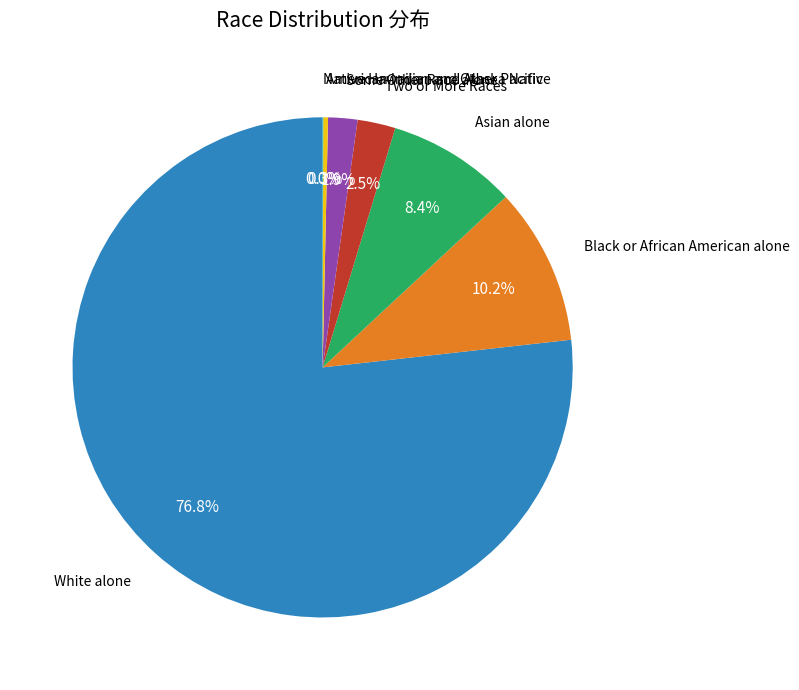

Which category accounts for the majority?

White alone